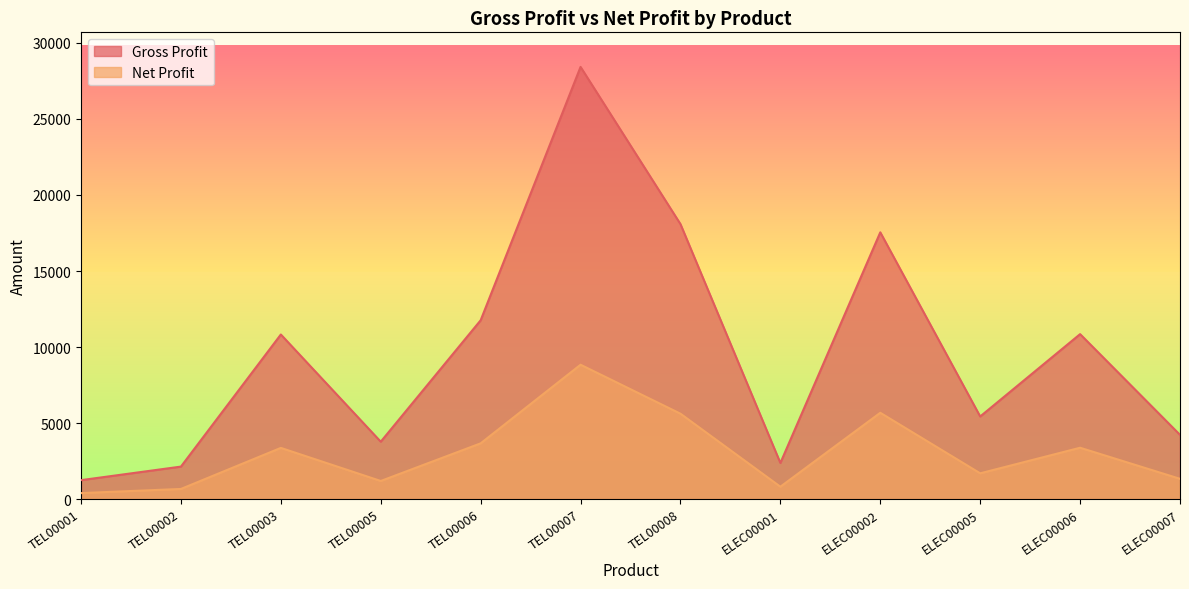

True or false: Gross Profit and Net Profit intersect in this chart.

False